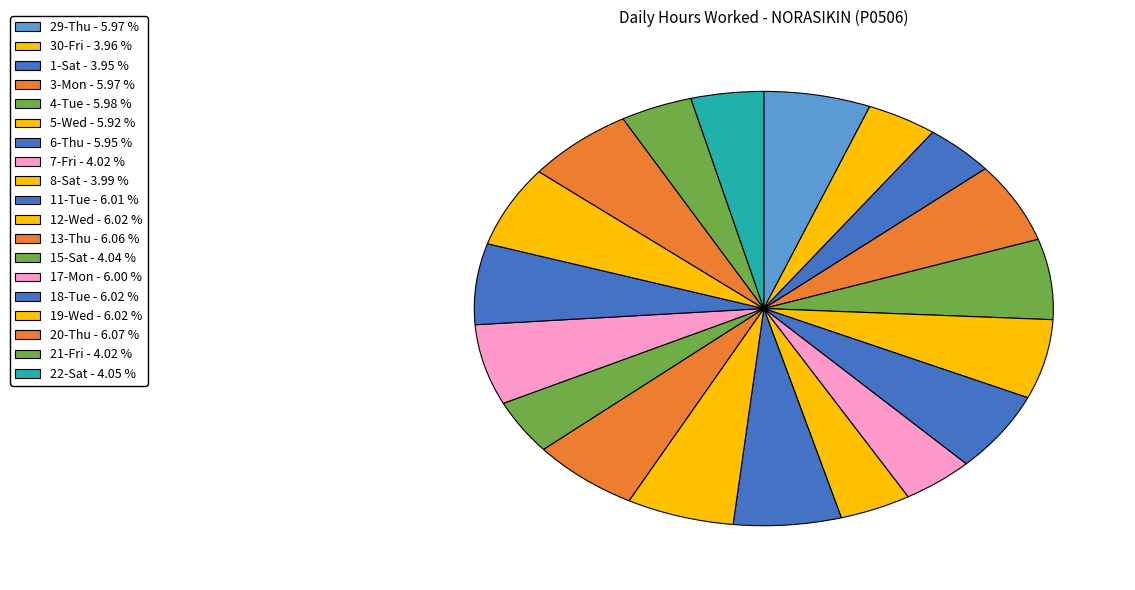

Which category has the smallest portion of the pie?

1-Sat